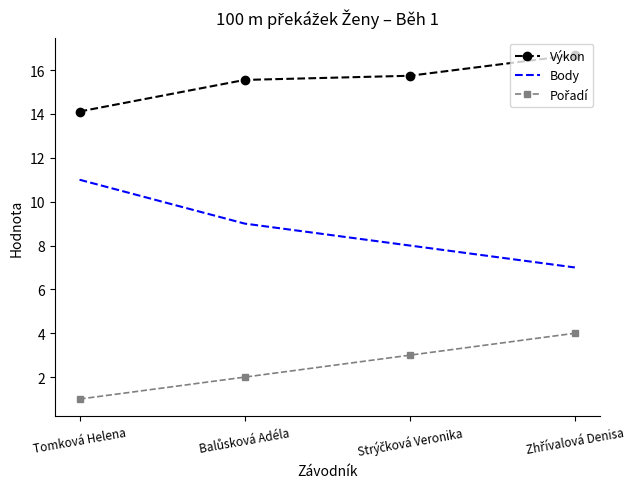

What is the difference between the maximum and minimum values in the Body series?

4.0